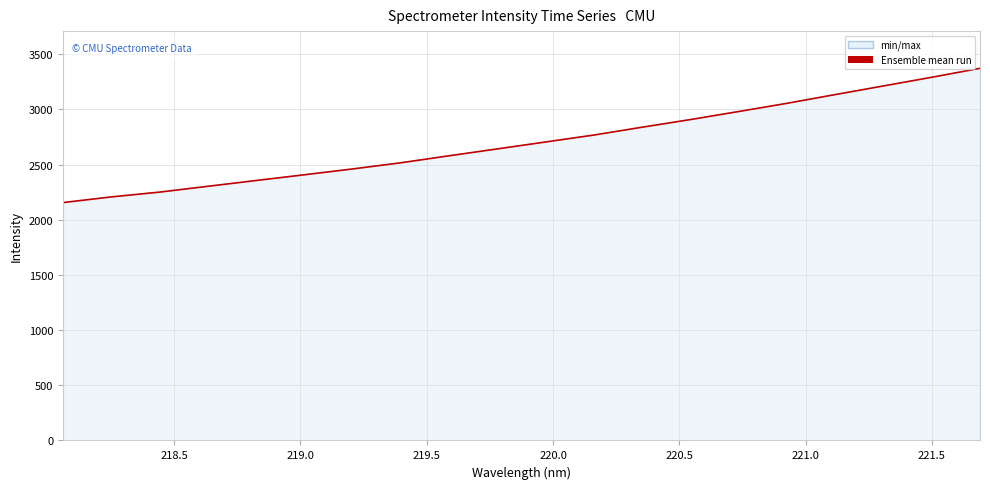

What is the difference between the second highest and minimum values?

1136.0